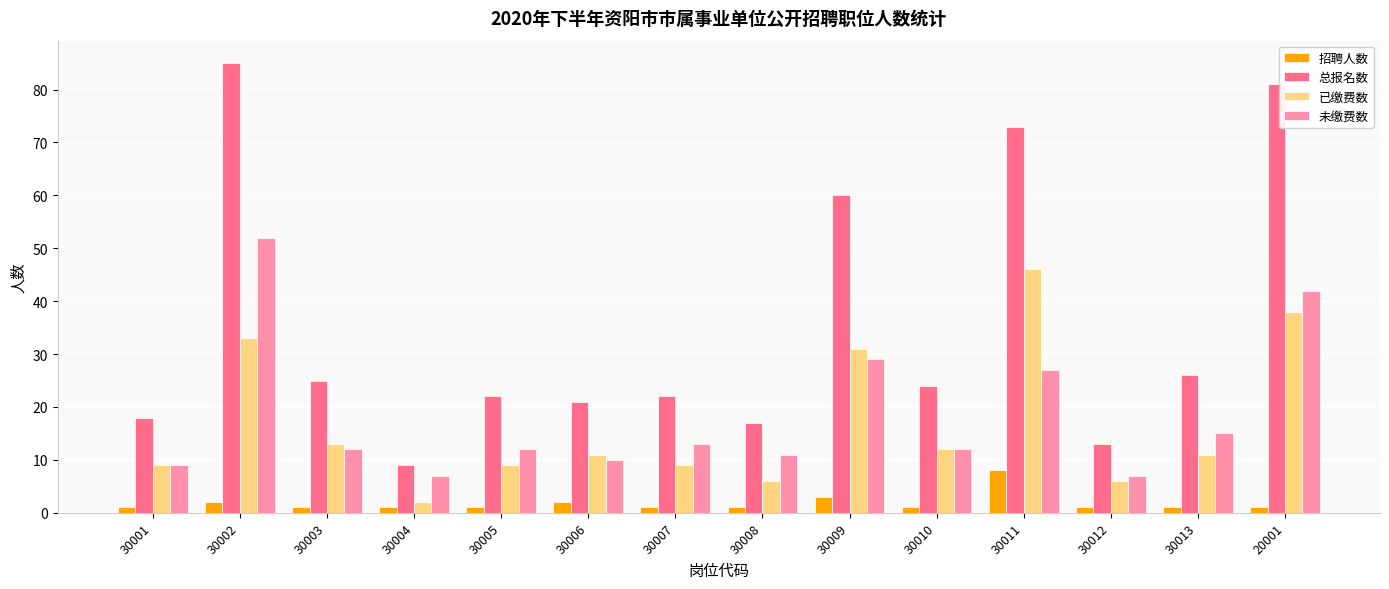

What are all the series names shown in the legend?

招聘人数, 总报名数, 已缴费数, 未缴费数